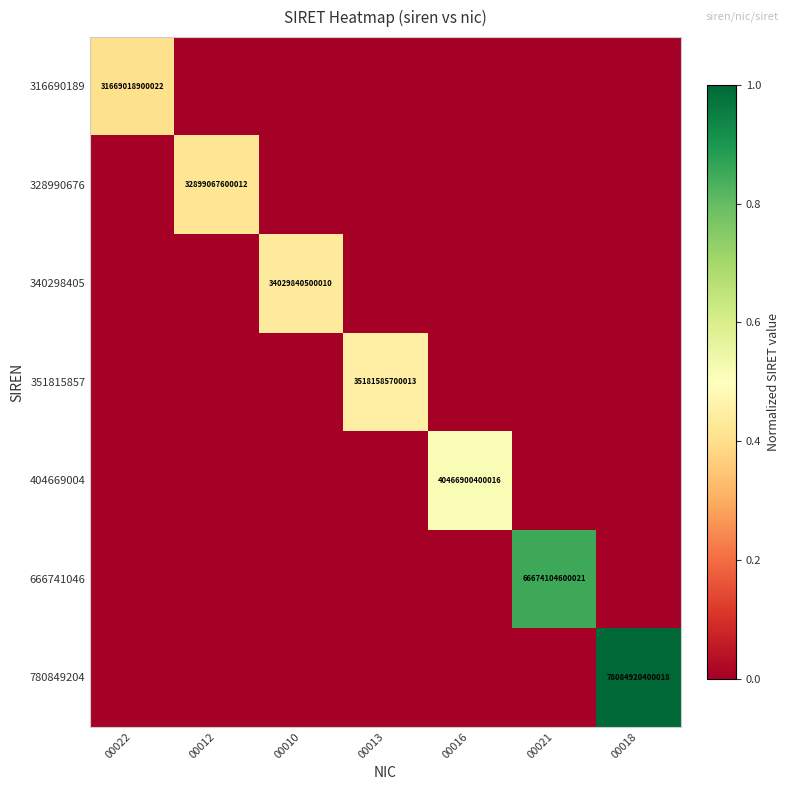

Count the number of categories in the chart.

7